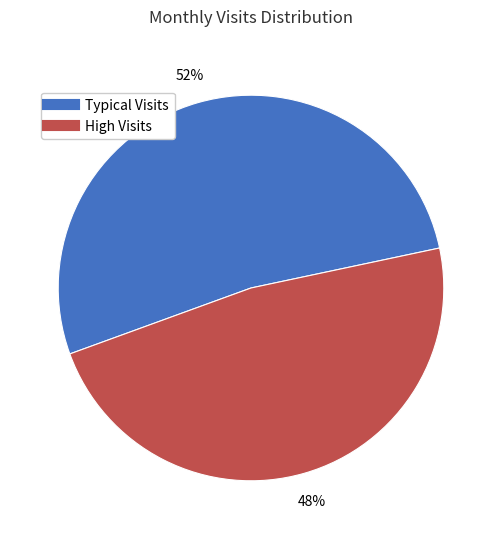

Is there any slice that represents more than half of the pie?

Yes